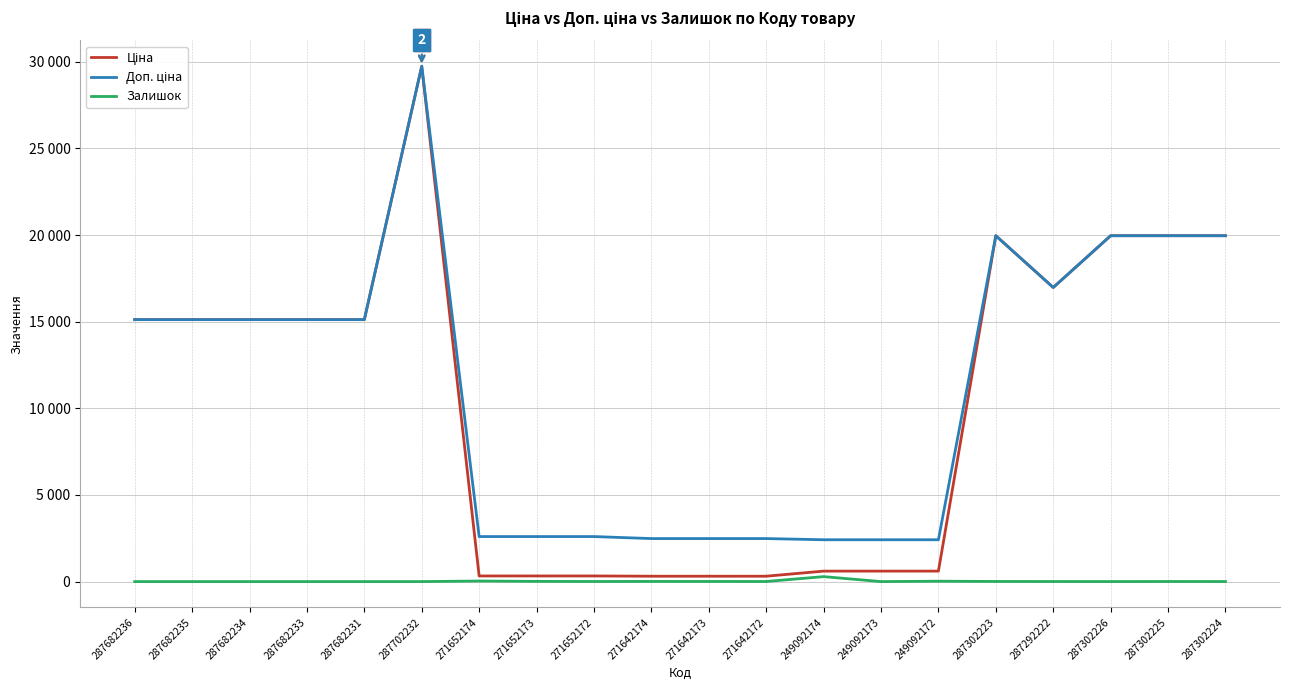

Does the chart have visible grid lines?

Yes